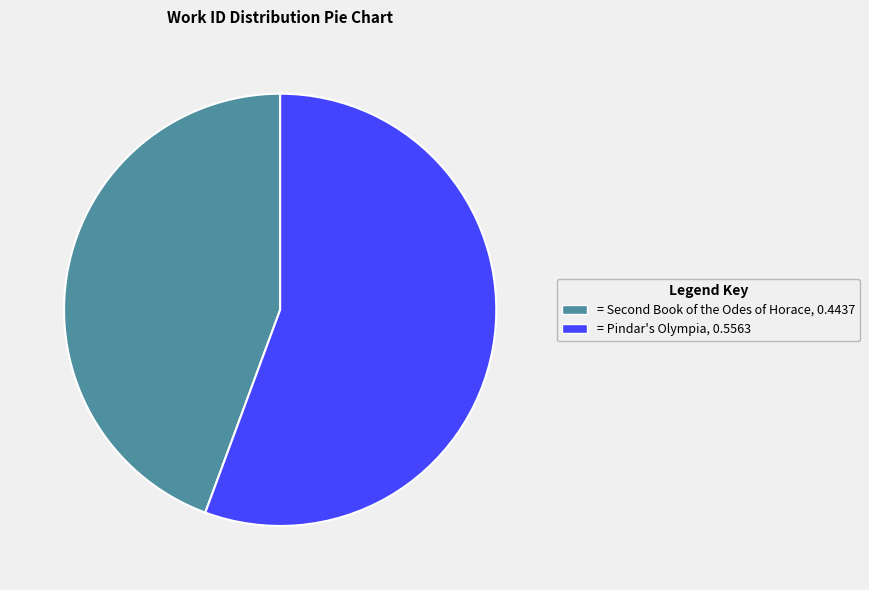

Does any single category account for the majority?

Yes